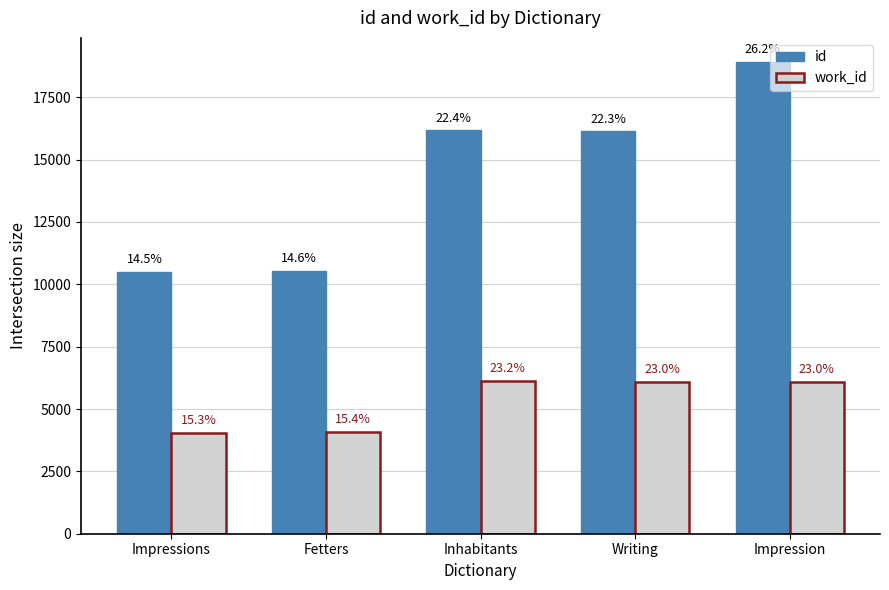

Does the chart contain stacked bars?

No